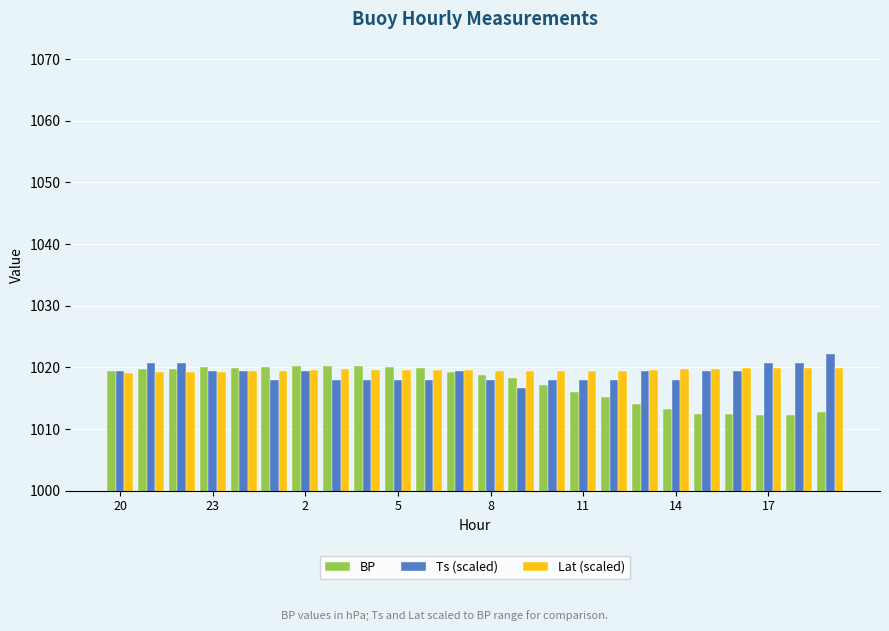

What is the lowest value of the Ts (scaled) series?

1016.6